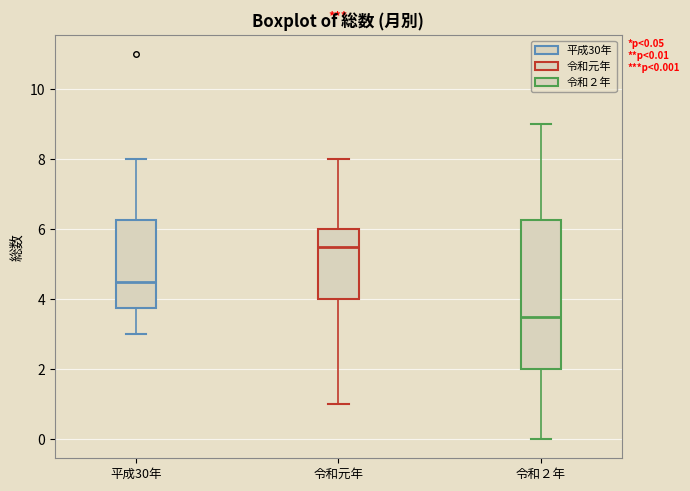

Which box's median line is the lowest?

令和２年